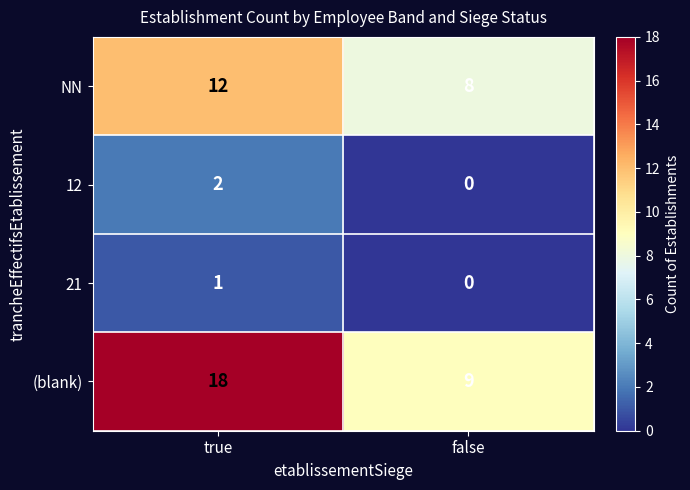

Which series has the widest spread of values?

(blank)